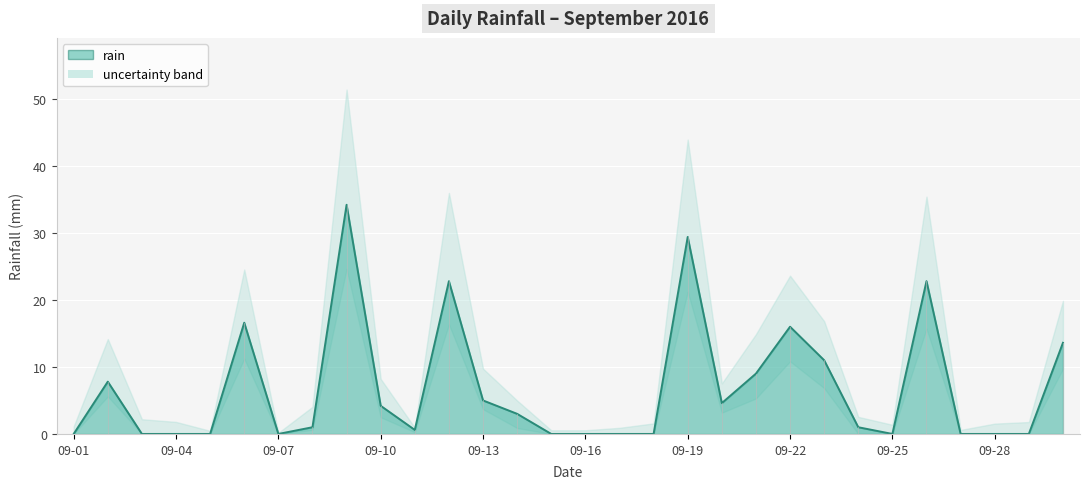

What is the sum of all values?

202.6